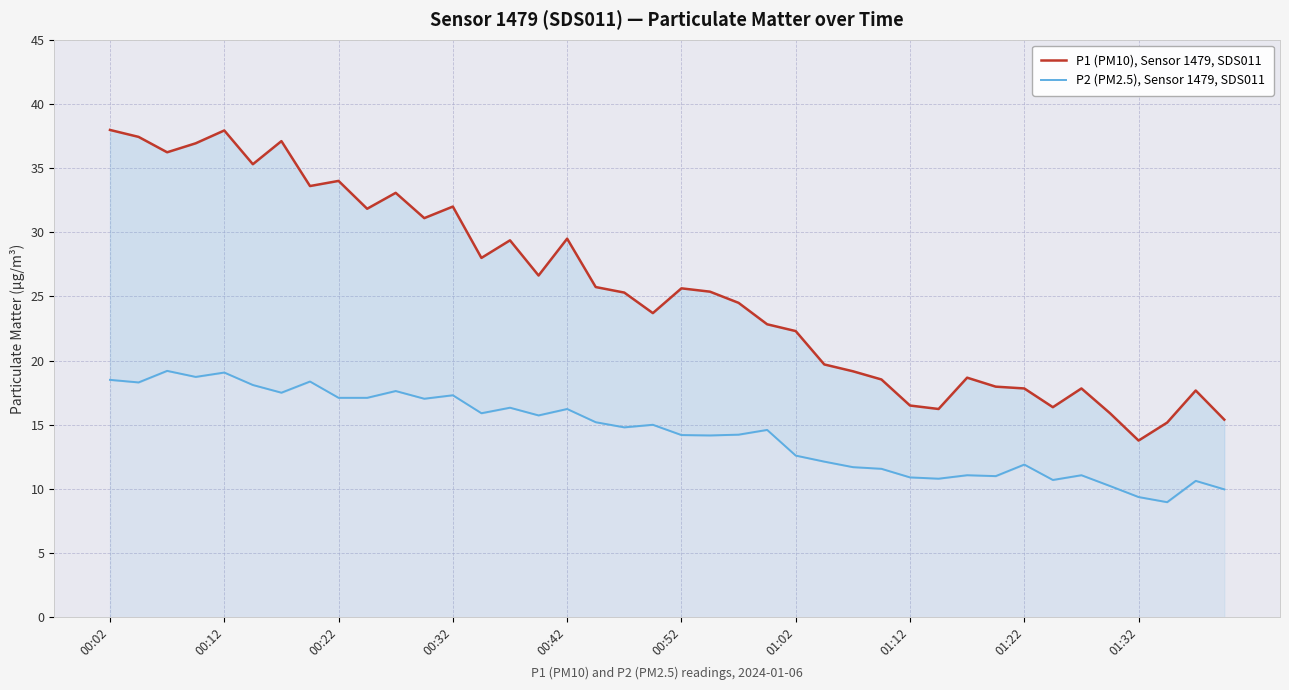

True or false: P2 (PM2.5), Sensor 1479, SDS011 has a value of 24.7 at 22.

False